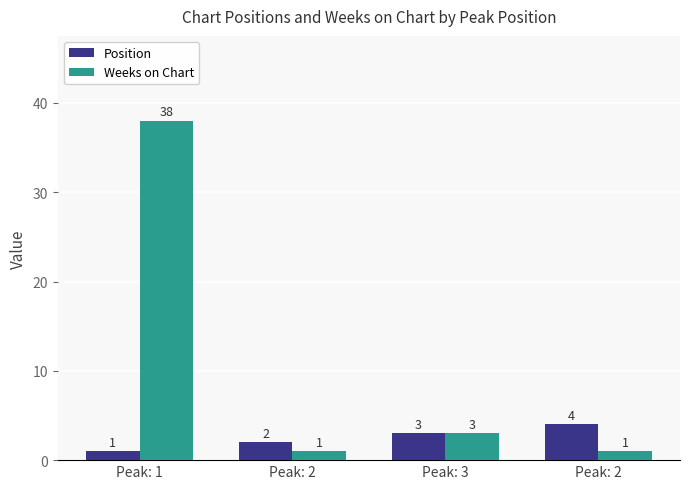

Between Peak: 3 and Peak: 2, which series saw the biggest shift?

Weeks on Chart